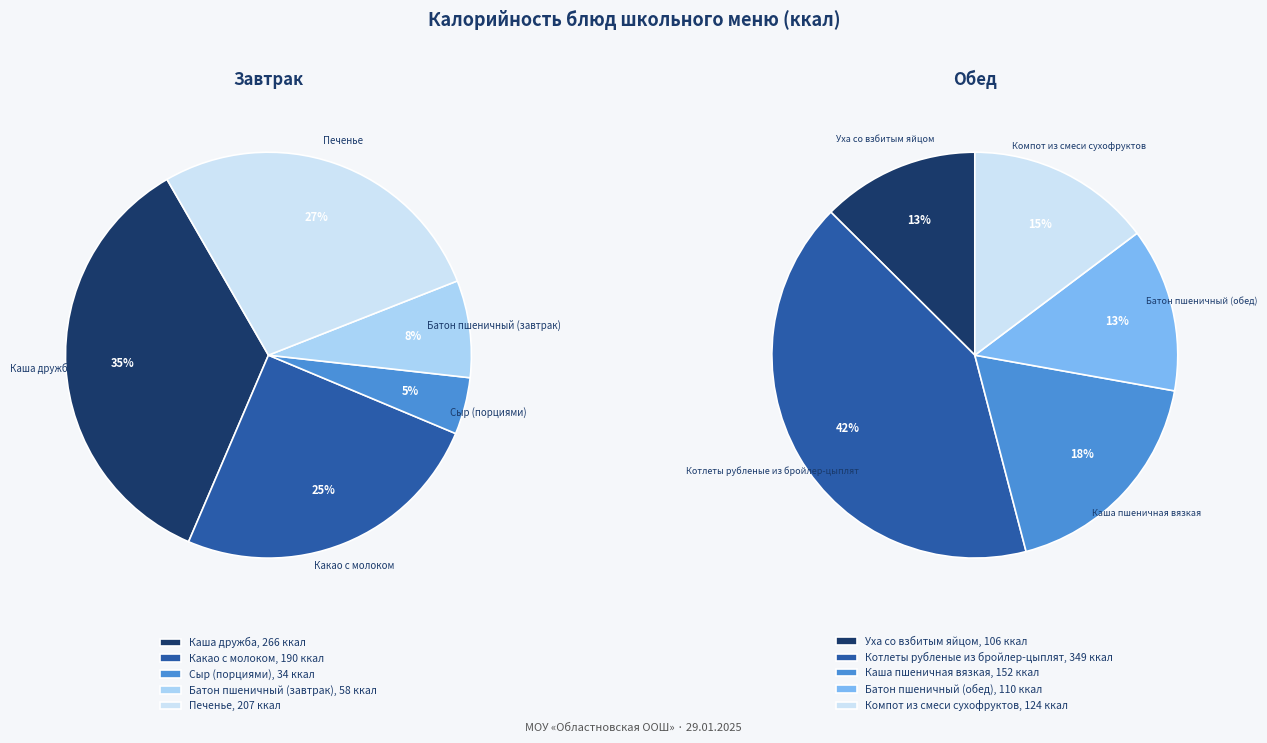

Rank the categories by value from highest to lowest.

Котлеты рубленые из бройлер-цыплят, Каша дружба, Печенье, Какао с молоком, Каша пшеничная вязкая, Компот из смеси сухофруктов, Батон пшеничный (обед), Уха со взбитым яйцом, Батон пшеничный (завтрак), Сыр (порциями)